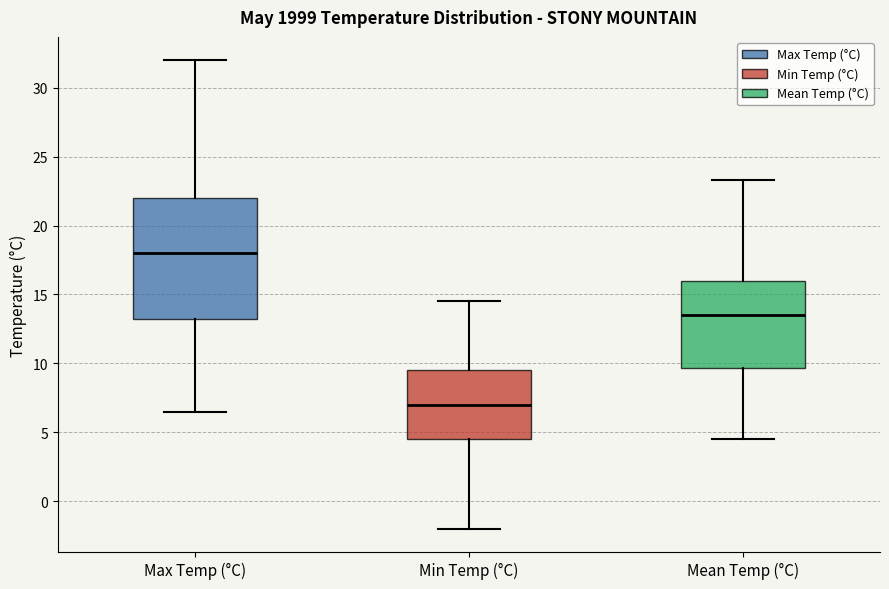

Which box is the tallest, from its lower edge to its upper edge?

Max Temp (°C)